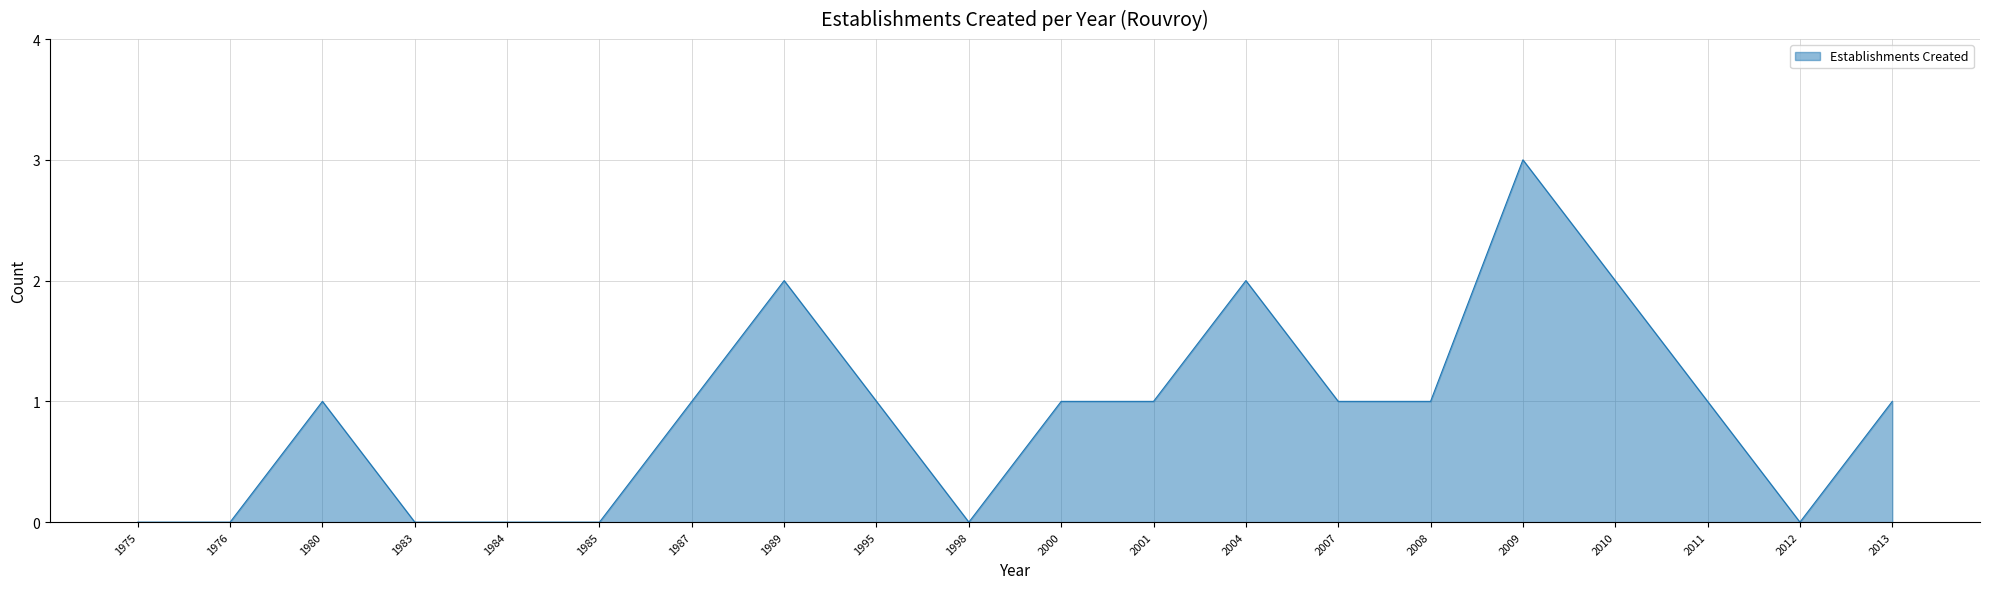

Which has a higher value, 1995 or 2010?

2010